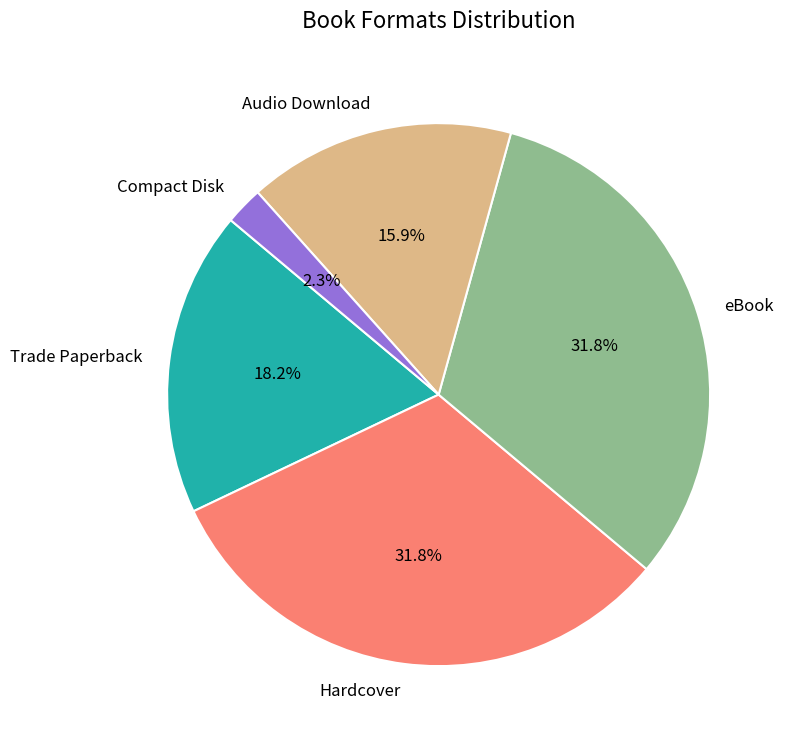

How many segments does this pie chart have?

5